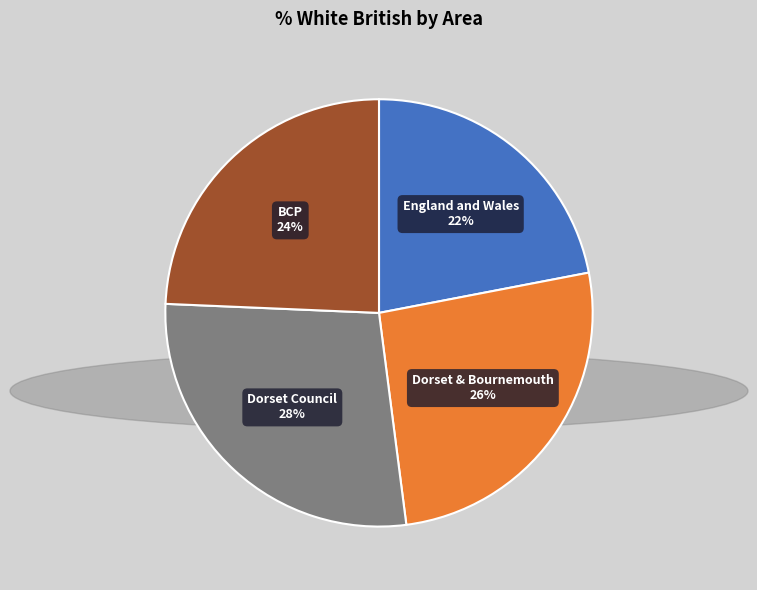

To the nearest percent, what is the difference between the largest and smallest slice percentages?

6%